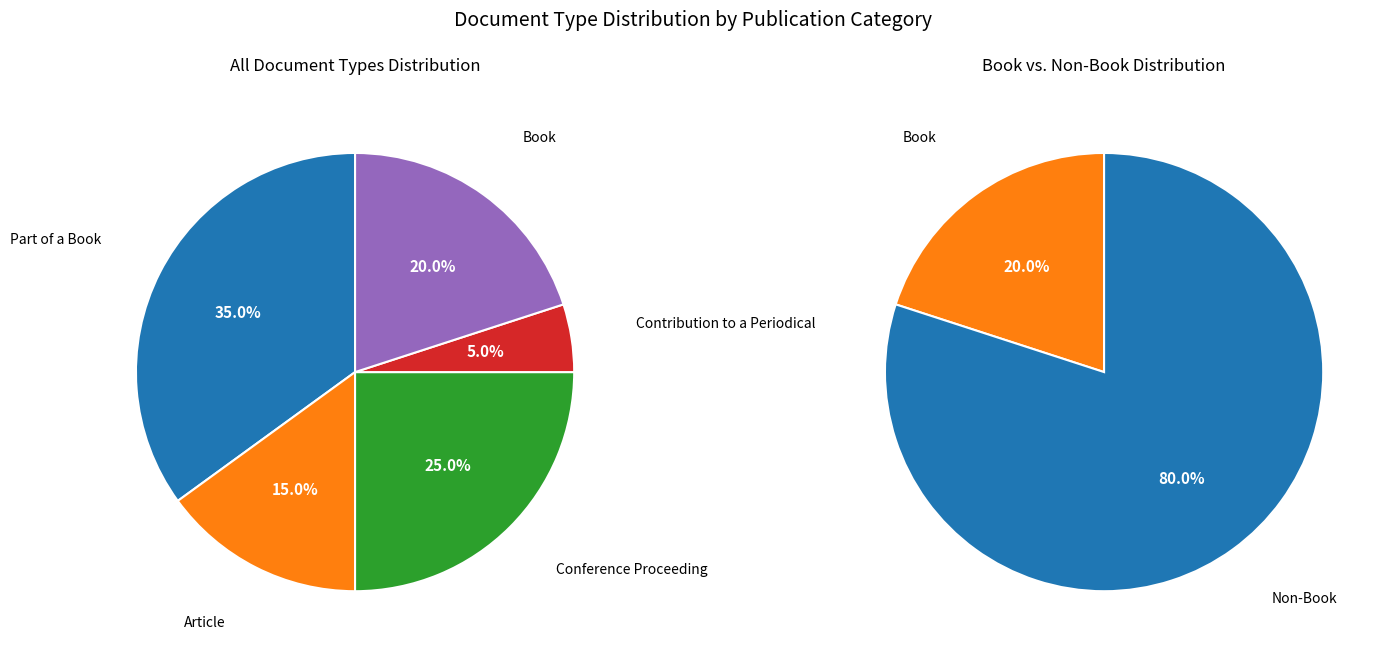

How many segments does this pie chart have?

5